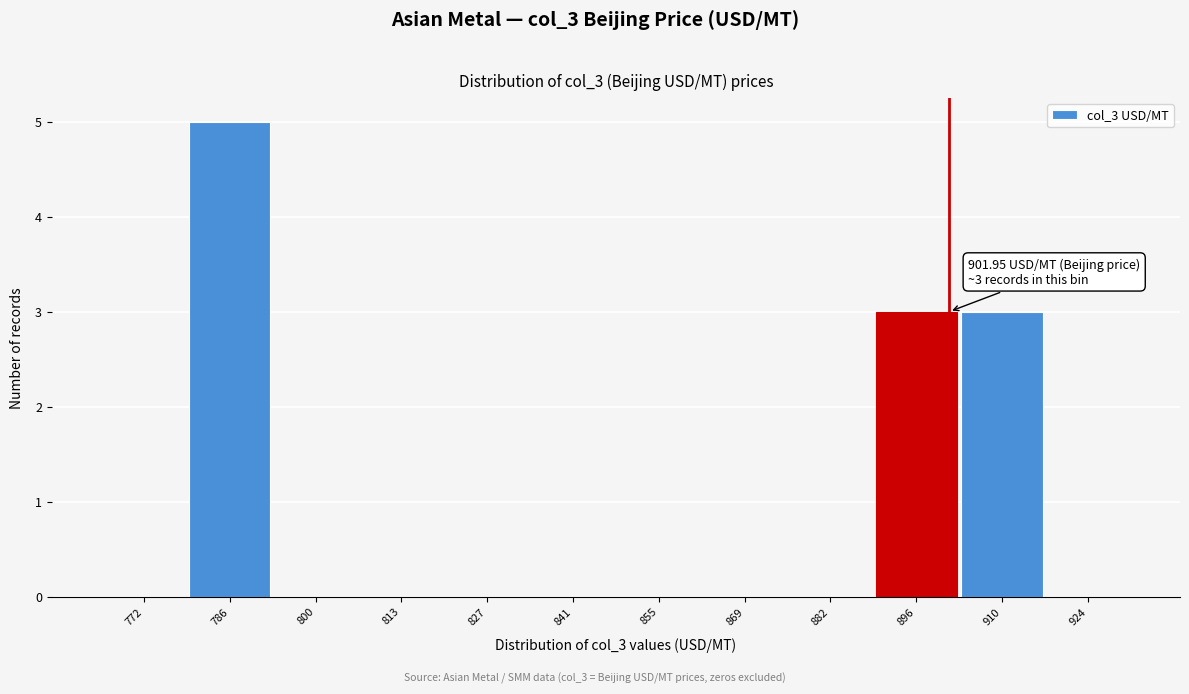

Over which range of the x-axis is the bar tallest?

780 to 794